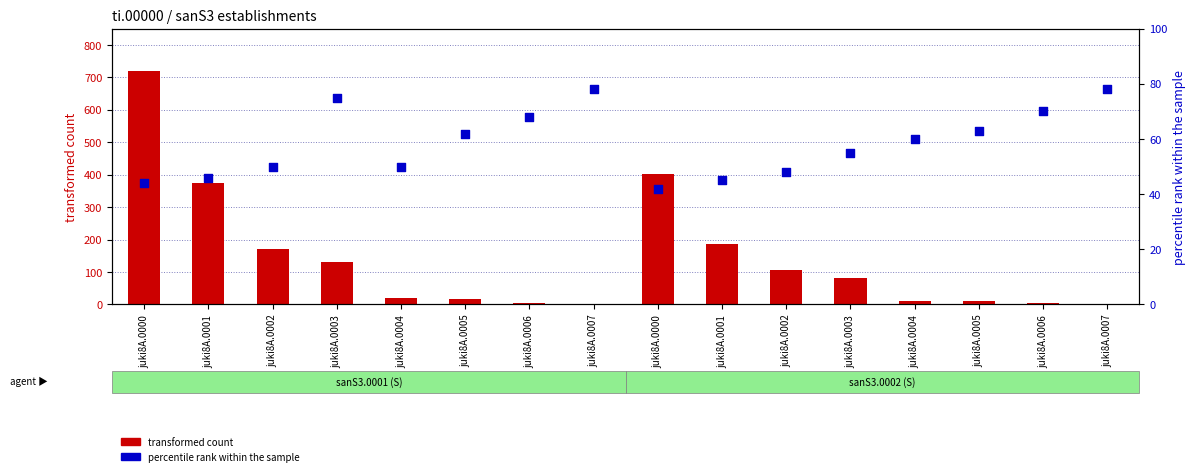

What is the total value across all series at juki8A.0003?

206